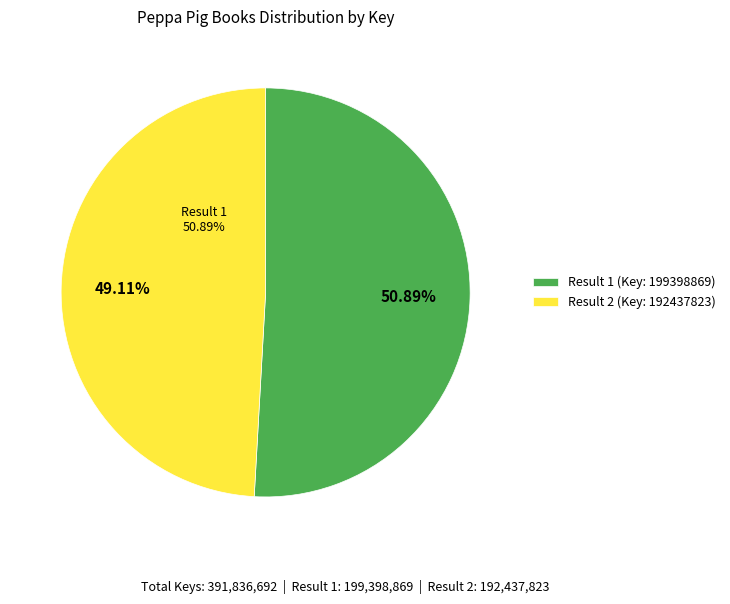

Which category has the biggest portion of the pie?

1